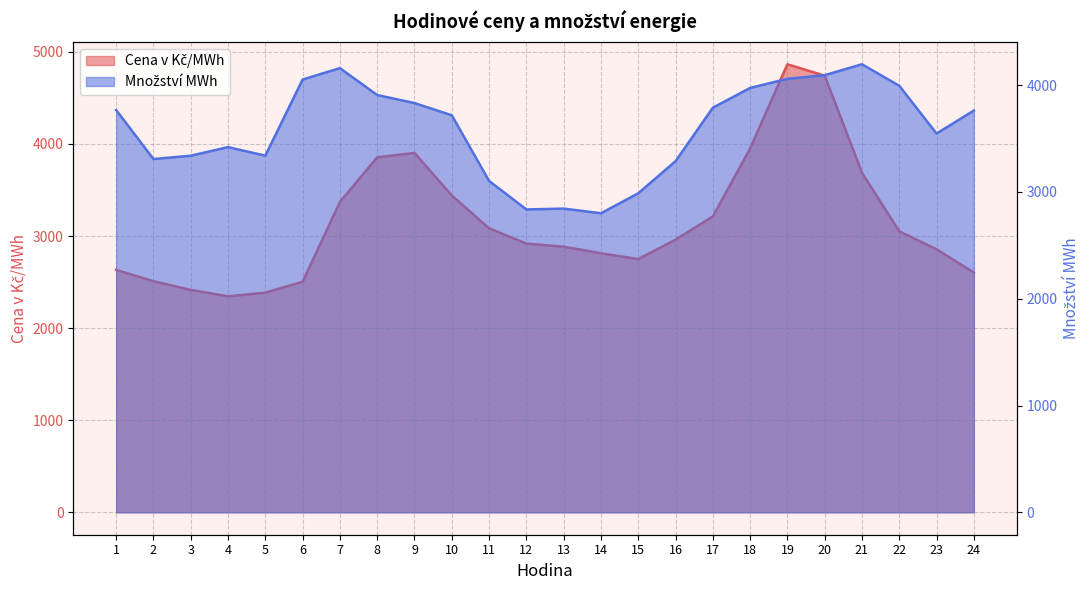

True or false: Množství MWh has a value of 5925.9 at 5.

False